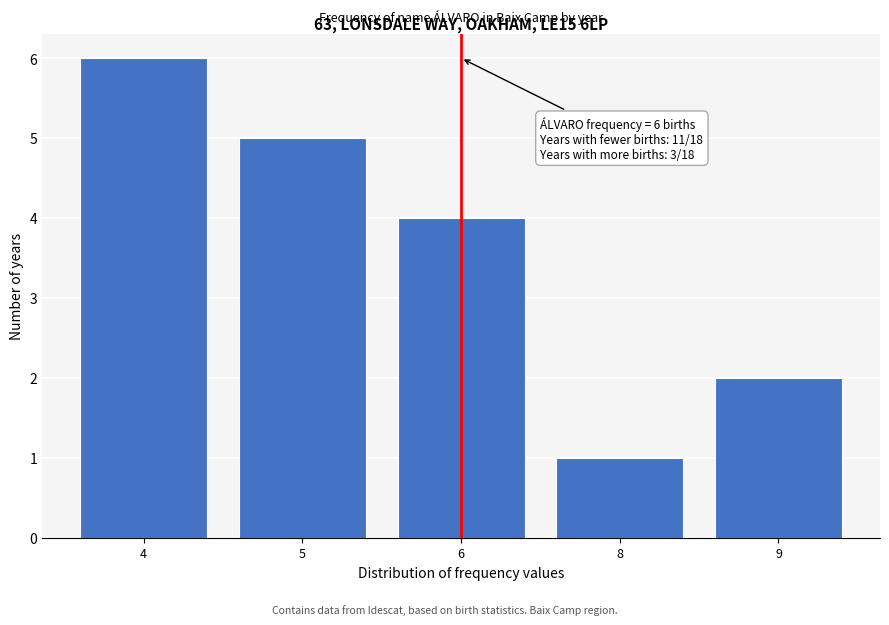

Reading left to right, list all the values displayed in this chart.

6	5	4	1	2